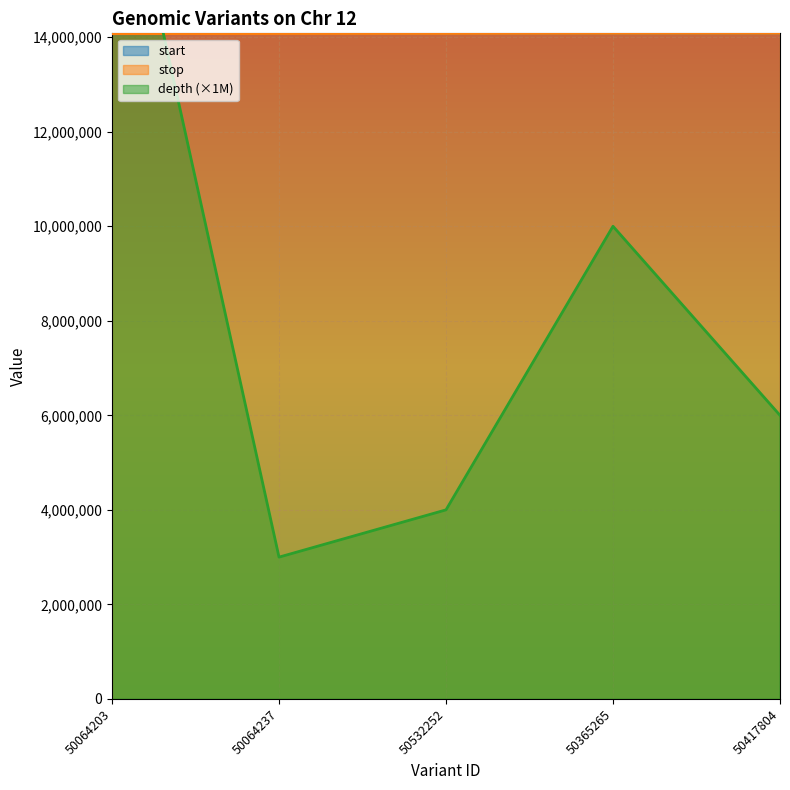

What is the difference between the second highest and minimum values in the depth series?

7000000